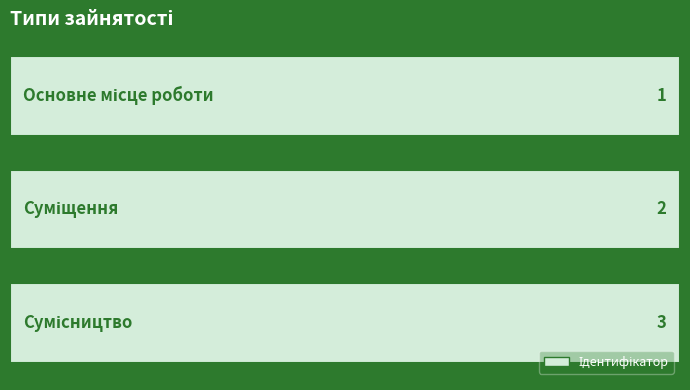

Which category has the highest value across all series?

Сумісництво